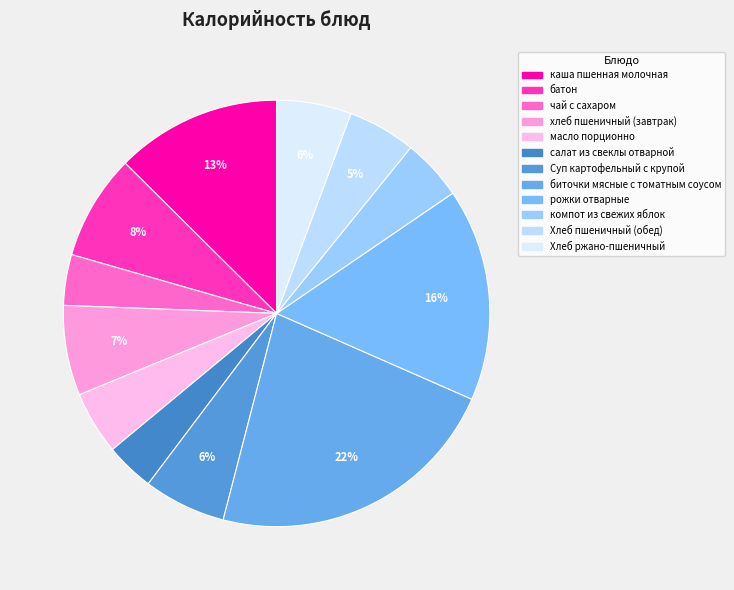

Approximately how many times larger is the value at масло порционно compared to батон?

0.6